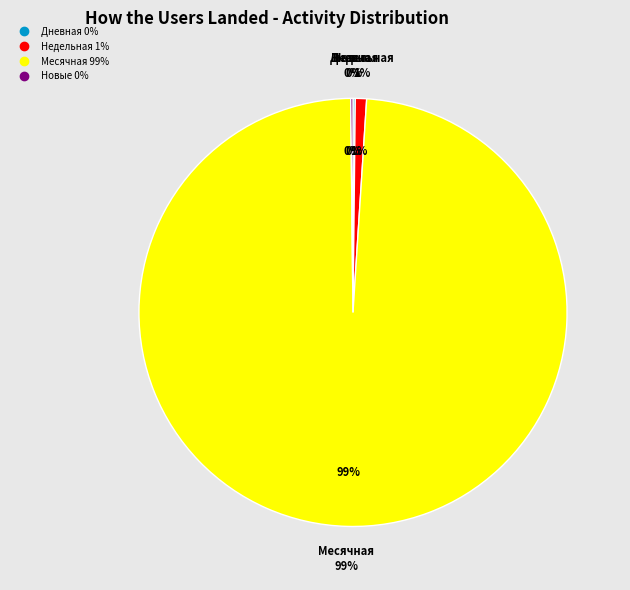

Combined, do Активные and Недельная account for over 50%?

No